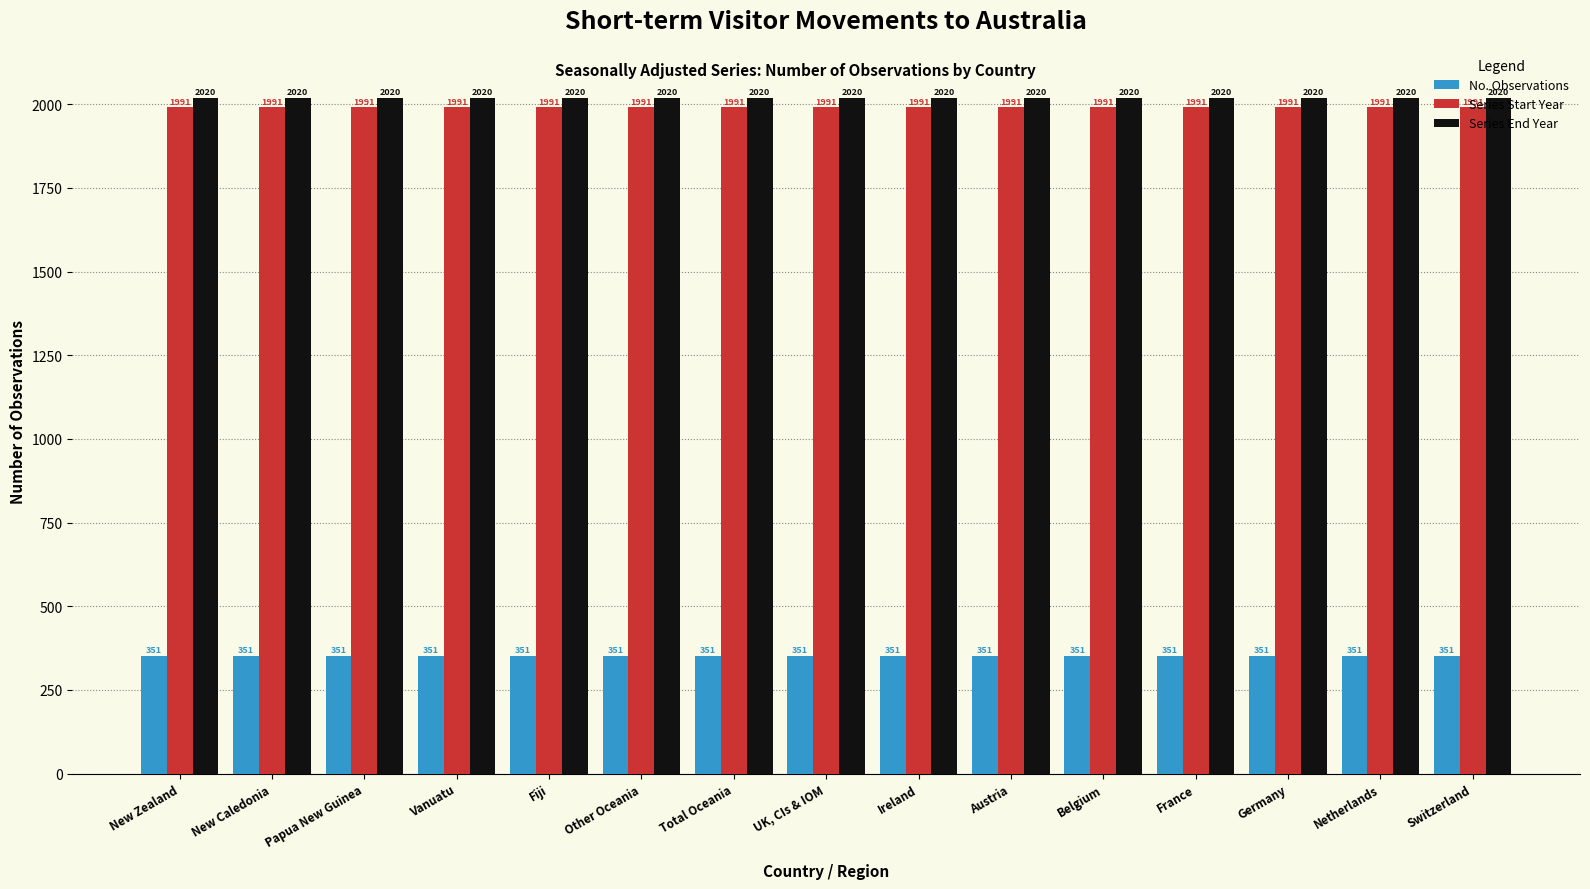

What is the difference between the highest and lowest values at Austria?

1669